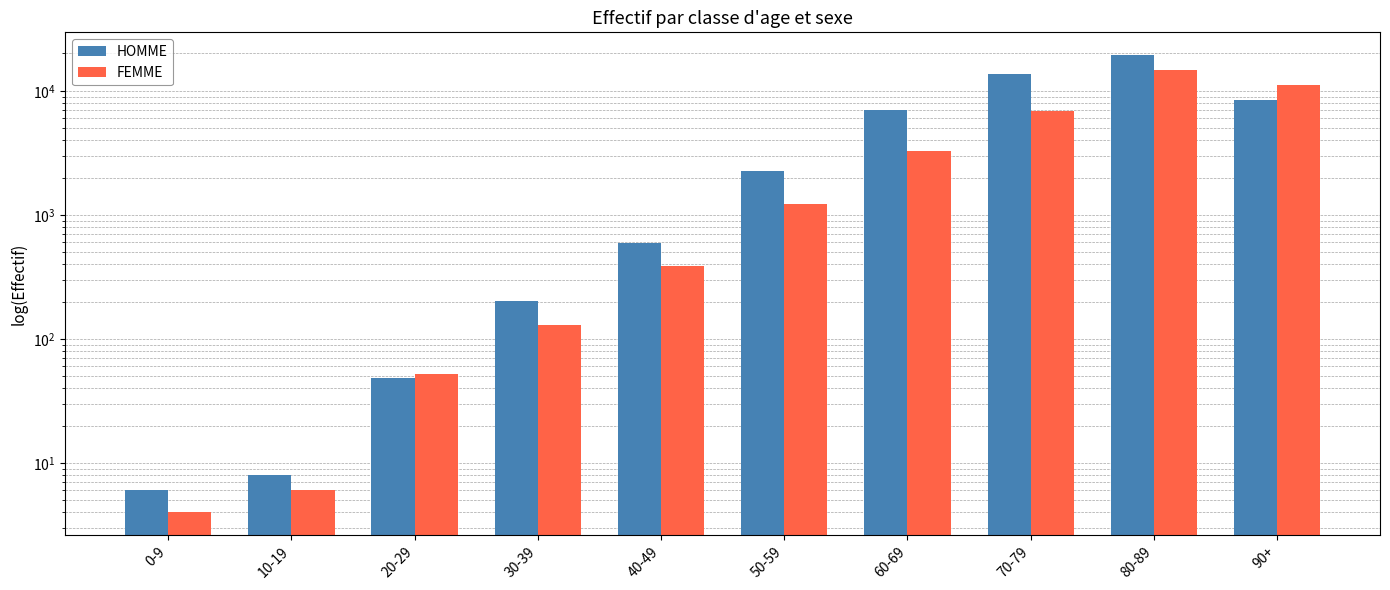

Which has a higher value, 20-29 or 70-79?

70-79